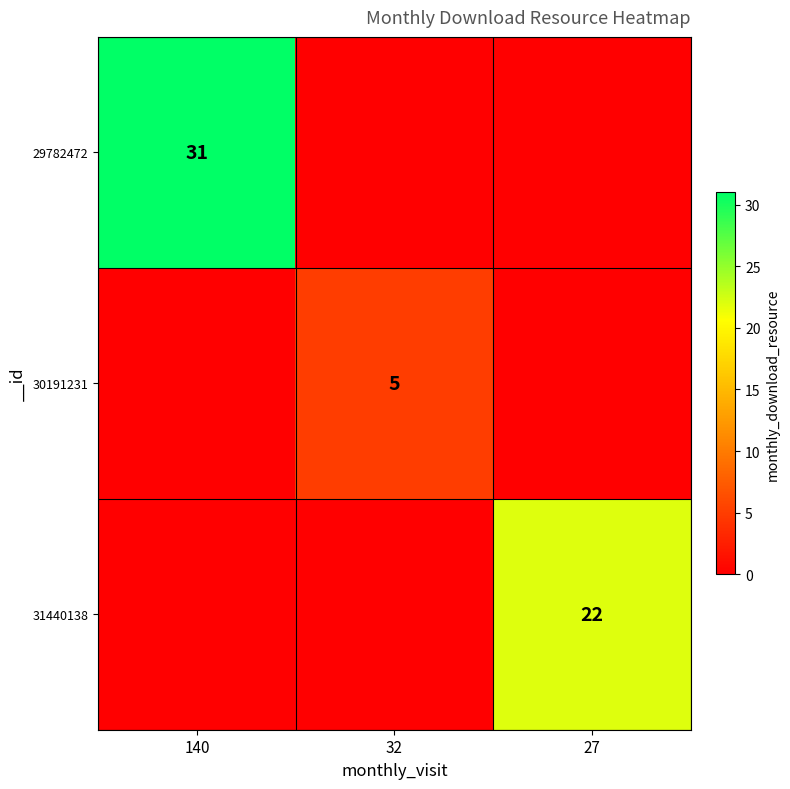

Is it true that 29782472 equals 48 at 140?

False